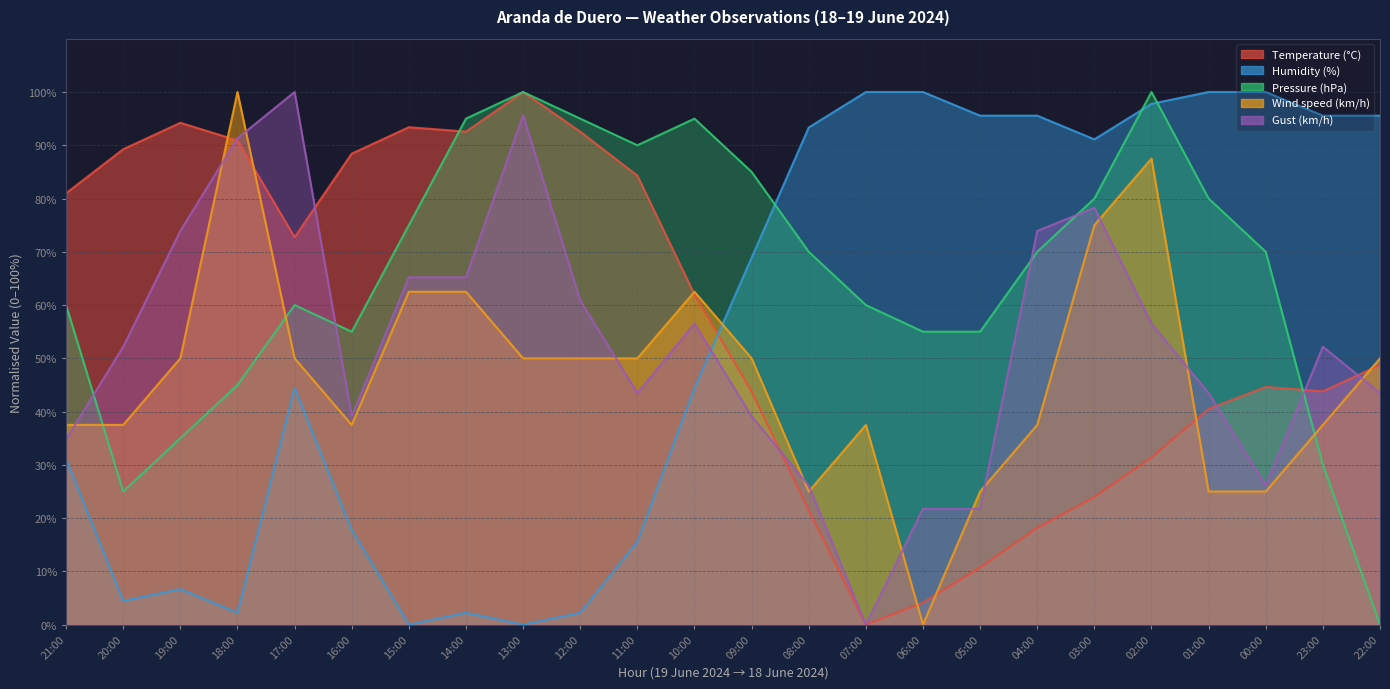

What is the total value across all series at 22:00?

237.8